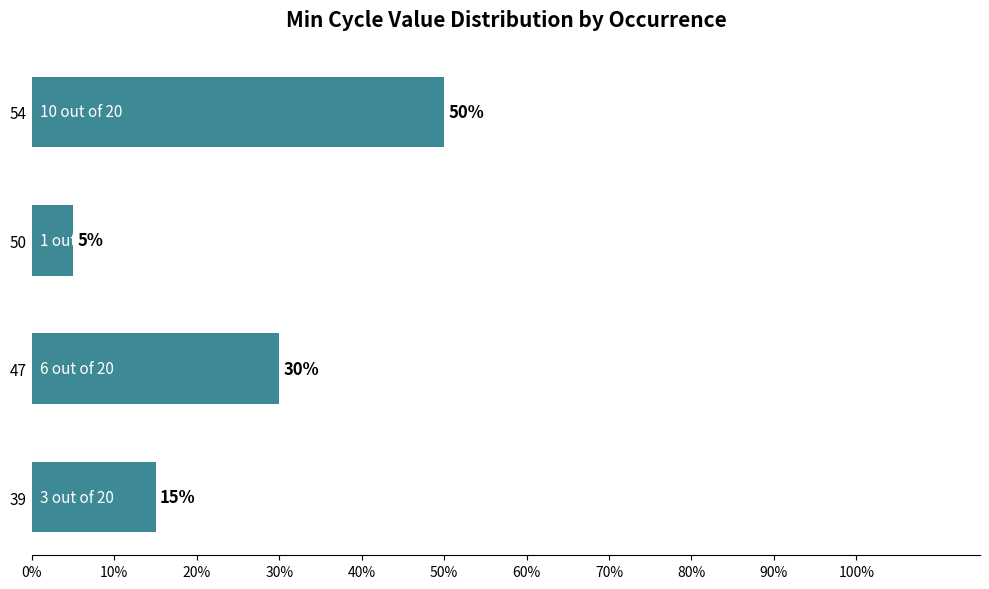

What is the maximum value shown in the chart?

0.5